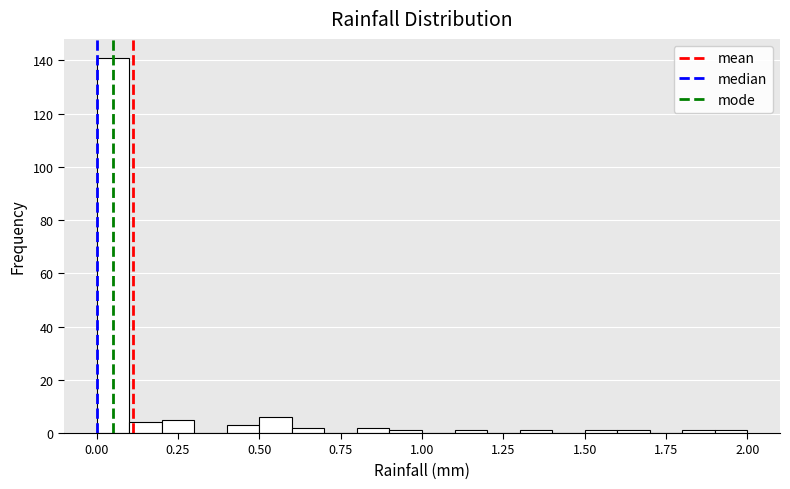

Read against the x-axis, roughly where is the centre of the tallest bar?

0.05